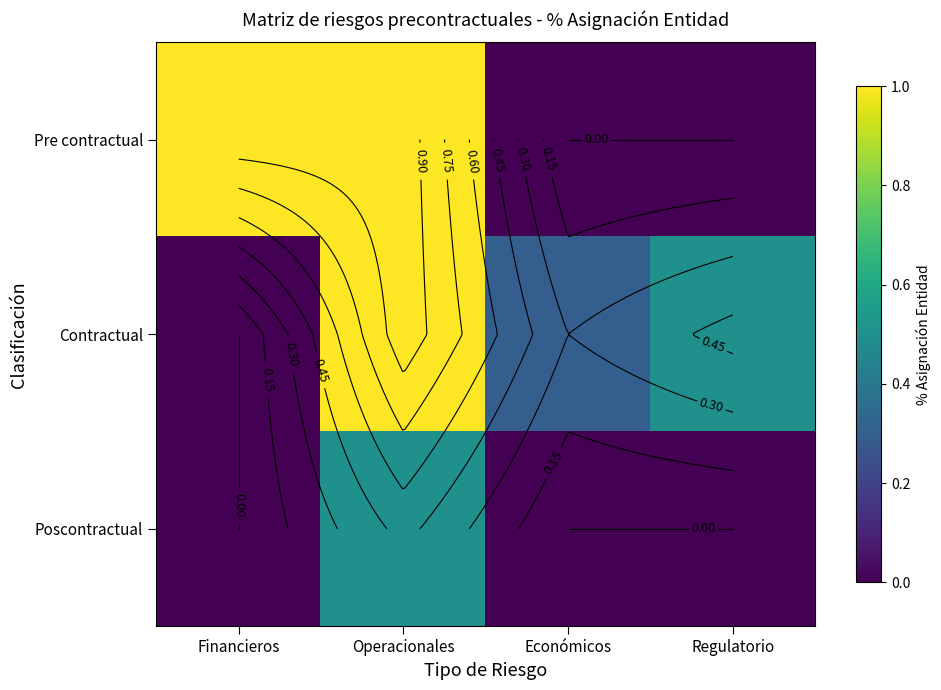

Which series has the largest total across all categories?

Pre contractual